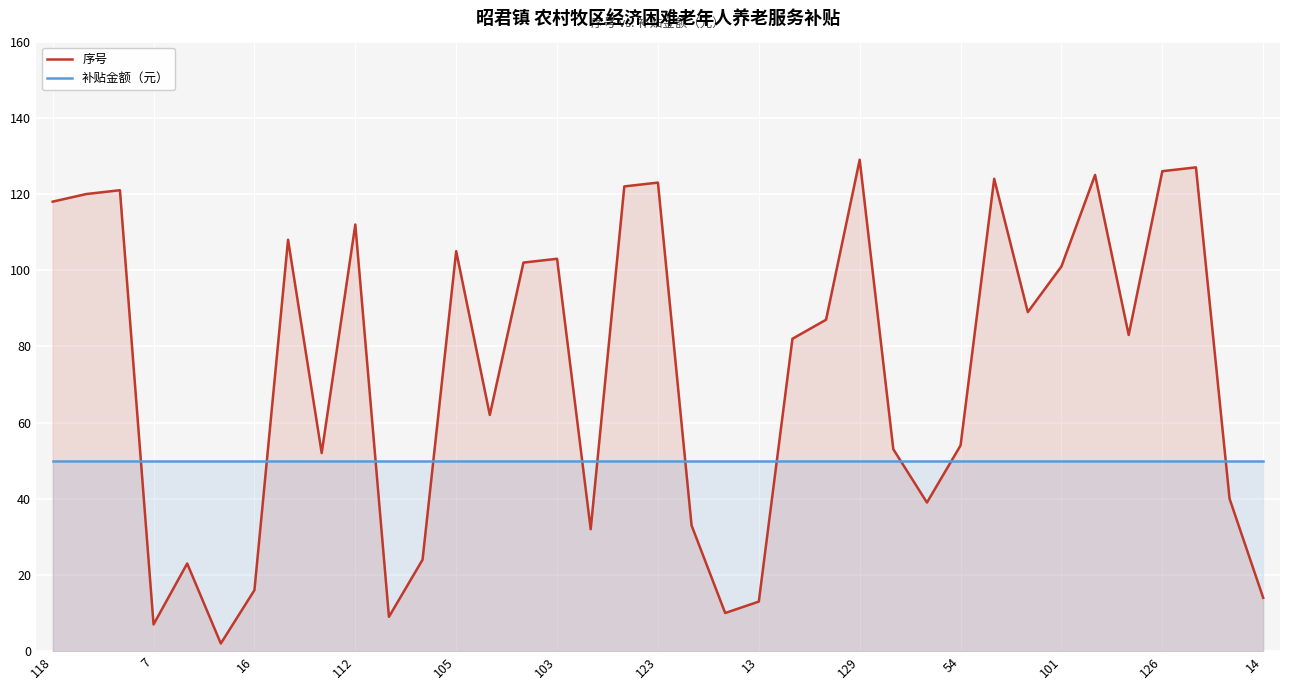

List the series in order of their peak value, lowest first.

补贴金额（元）, 序号